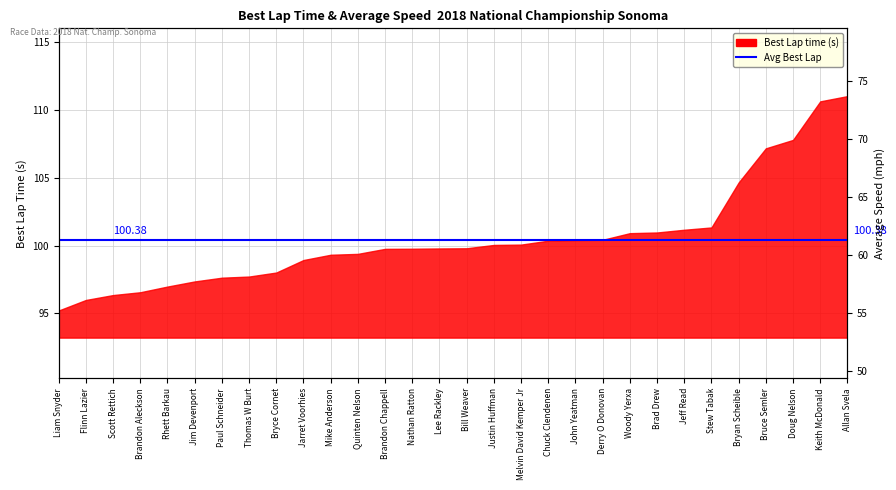

True or false: the data shows 102.9 at Justin Huffman.

False